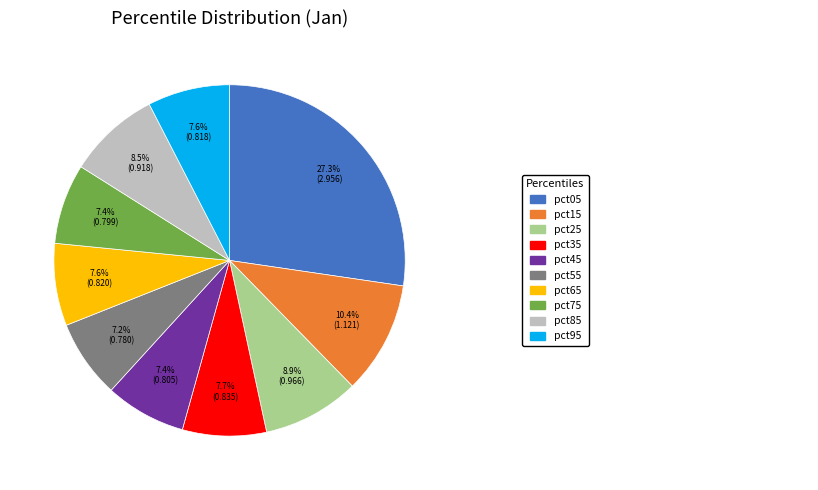

Is there any slice that represents more than half of the pie?

No